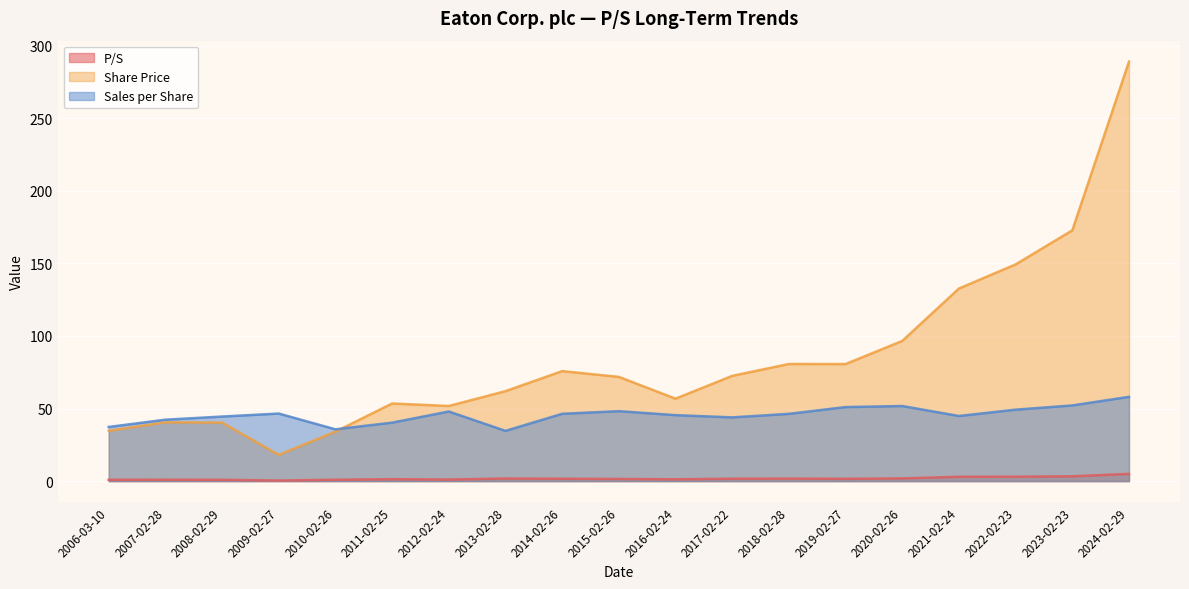

Which label corresponds to the smallest value in the chart?

2009-02-27